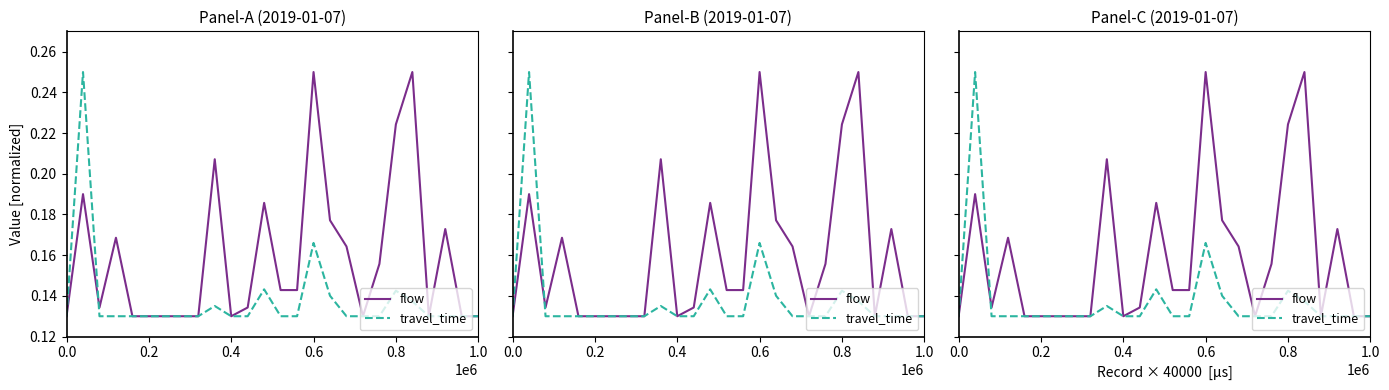

Reading left to right, what are all the values shown in this chart?

flow: 0.1	0.2	0.1	0.2	0.1	0.1	0.1	0.1	0.1	0.2	0.1	0.1	0.2	0.1	0.1	0.2	0.2	0.2	0.1	0.2	0.2	0.2	0.1	0.2	0.1	0.1
travel_time: 0.1	0.2	0.1	0.1	0.1	0.1	0.1	0.1	0.1	0.1	0.1	0.1	0.1	0.1	0.1	0.2	0.1	0.1	0.1	0.1	0.1	0.1	0.1	0.1	0.1	0.1